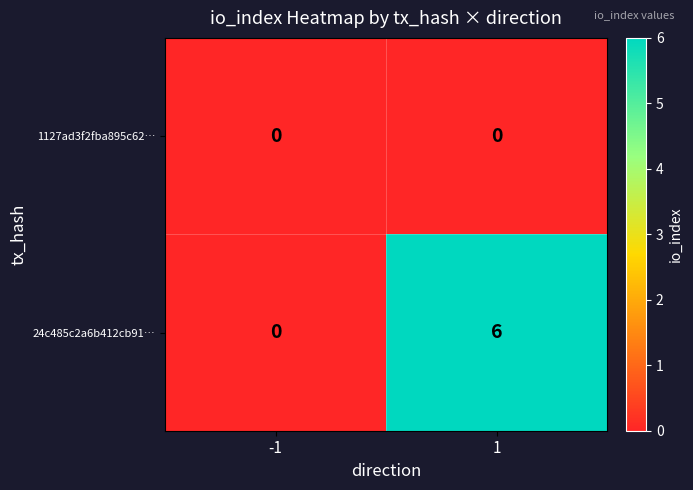

What is the total value across all series at 1?

6